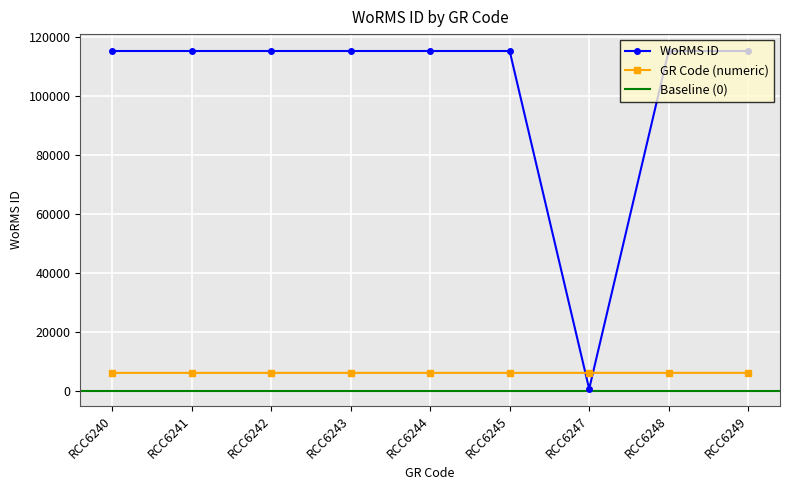

True or false: there are more than 0 points higher than both neighbors.

False